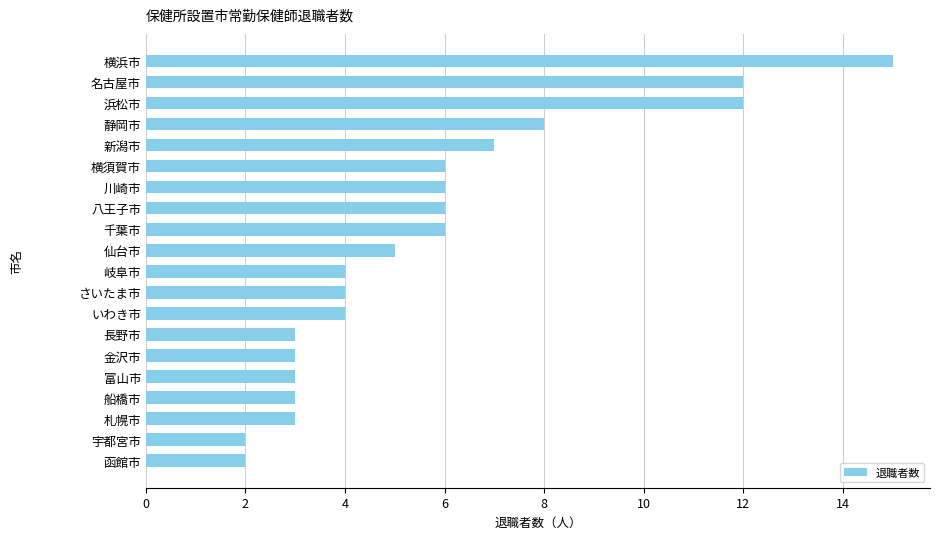

What is the difference between the second highest and second lowest values?

10